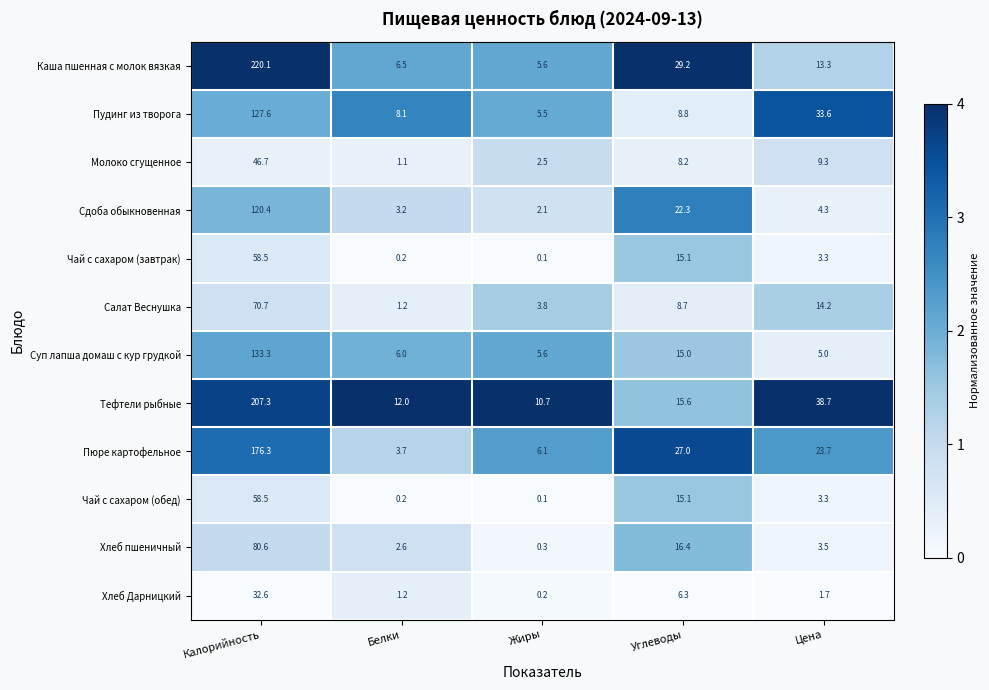

What is the sum of all Чай с сахаром (обед) values?

77.2